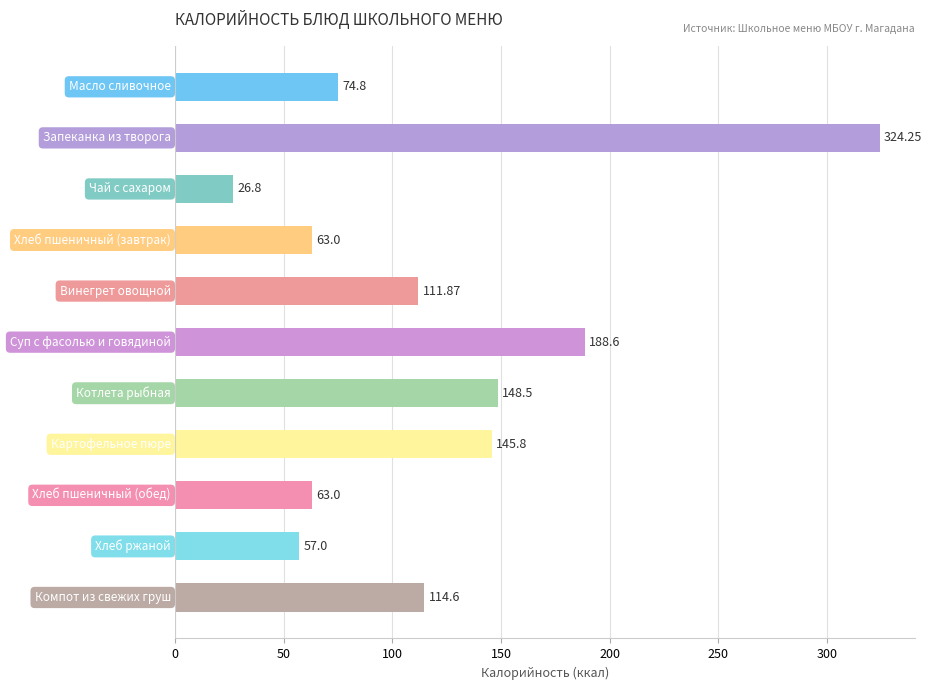

What is the average value?

119.8